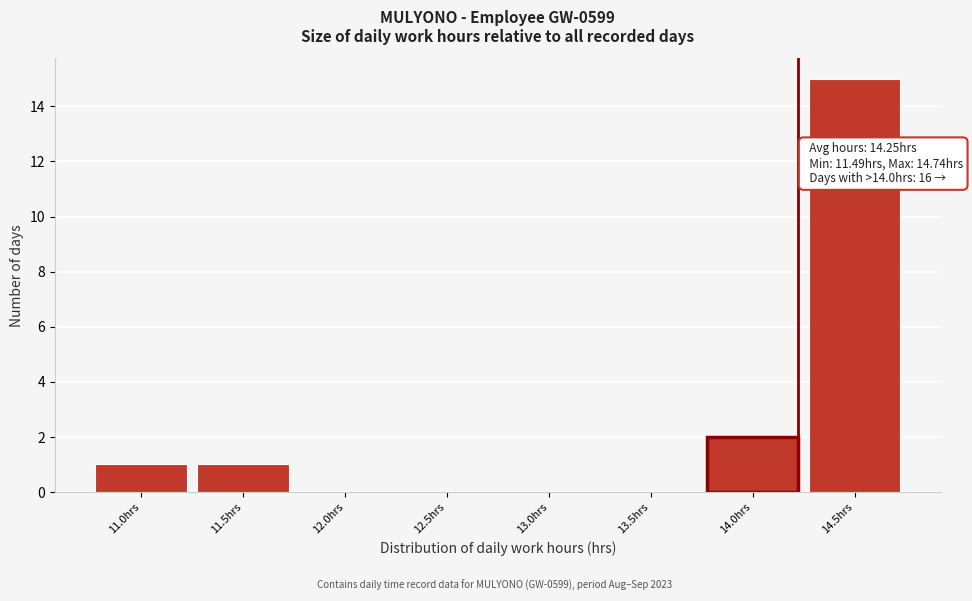

Reading left to right, extract all data points from this chart.

11.0hrs=1	11.5hrs=1	12.0hrs=0	12.5hrs=0	13.0hrs=0	13.5hrs=0	14.0hrs=2	14.5hrs=15